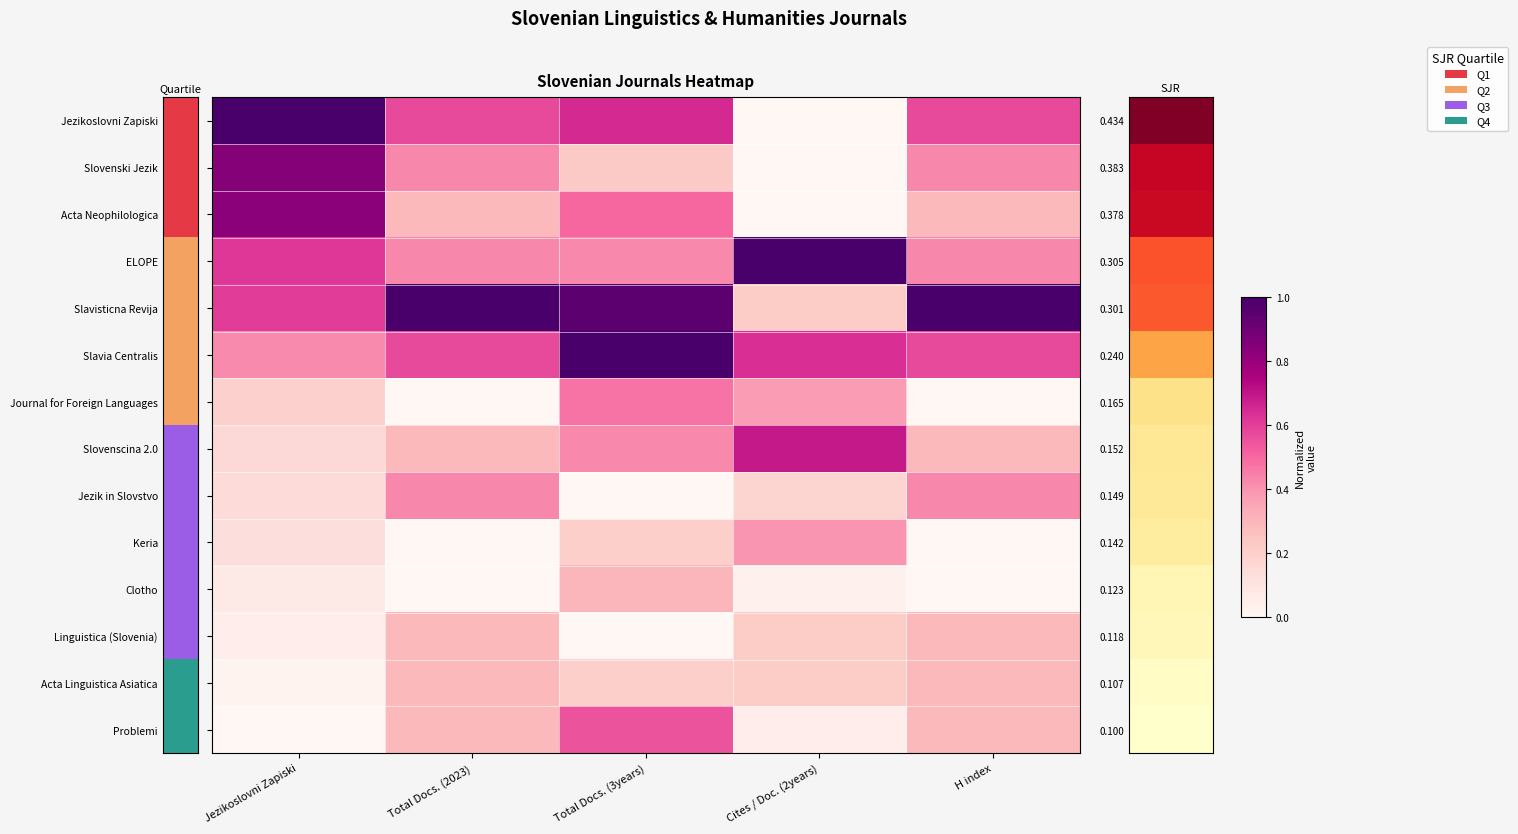

Rank the series by their maximum value, from lowest to highest.

Linguistica (Slovenia), Acta Linguistica Asiatica, Clotho, Keria, Jezik in Slovstvo, Journal for Foreign Languages, Problemi, Slovenscina 2.0, Acta Neophilologica, Slovenski Jezik, Jezikoslovni Zapiski, ELOPE, Slavisticna Revija, Slavia Centralis